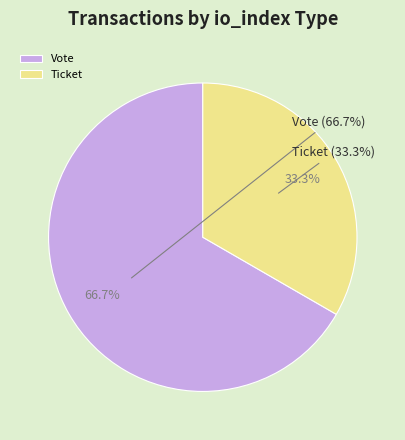

Which category accounts for the majority?

Vote (io_index=1)